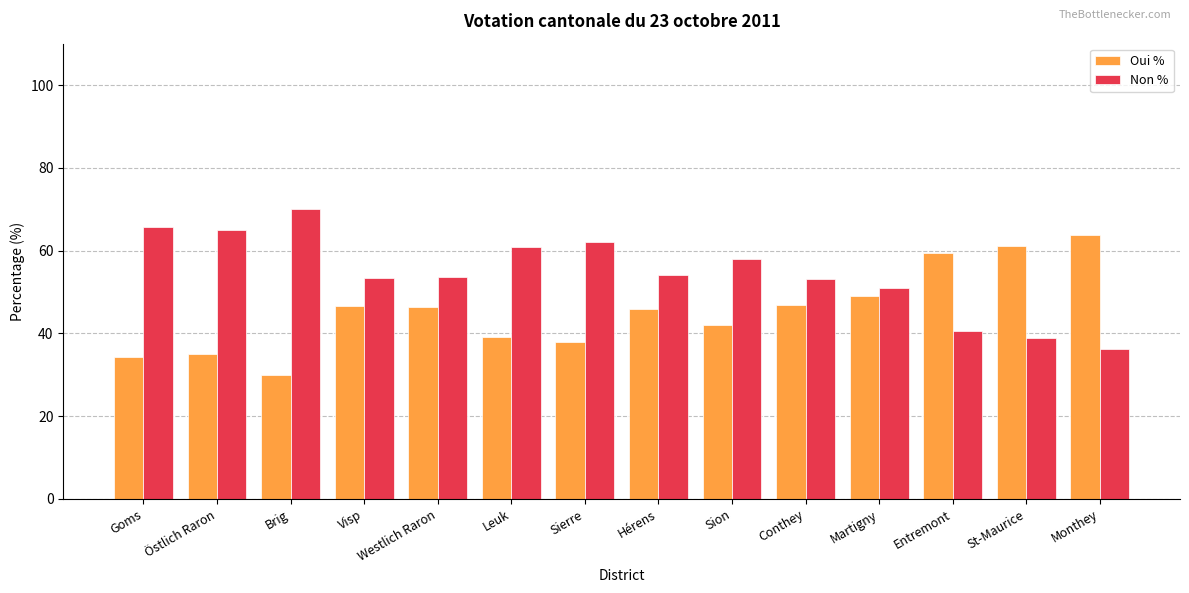

How many bars are there in total?

28